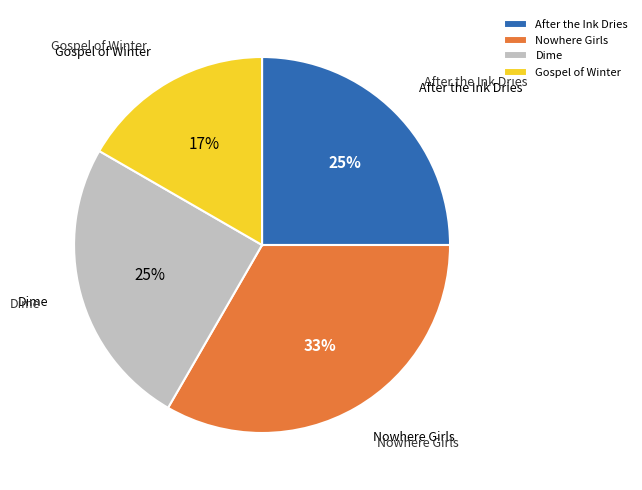

Which slice is the smallest?

Gospel of Winter